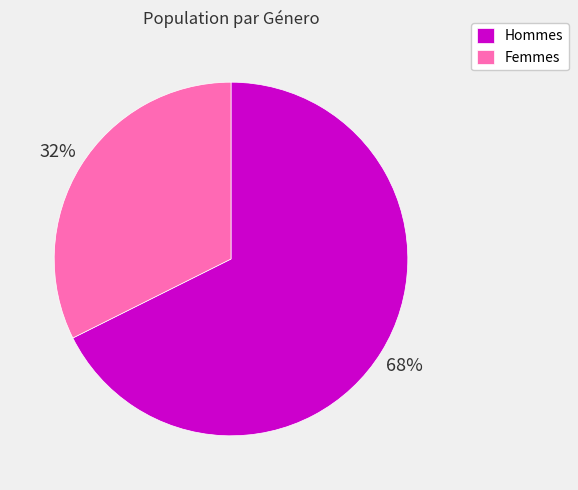

How many segments does this pie chart have?

2